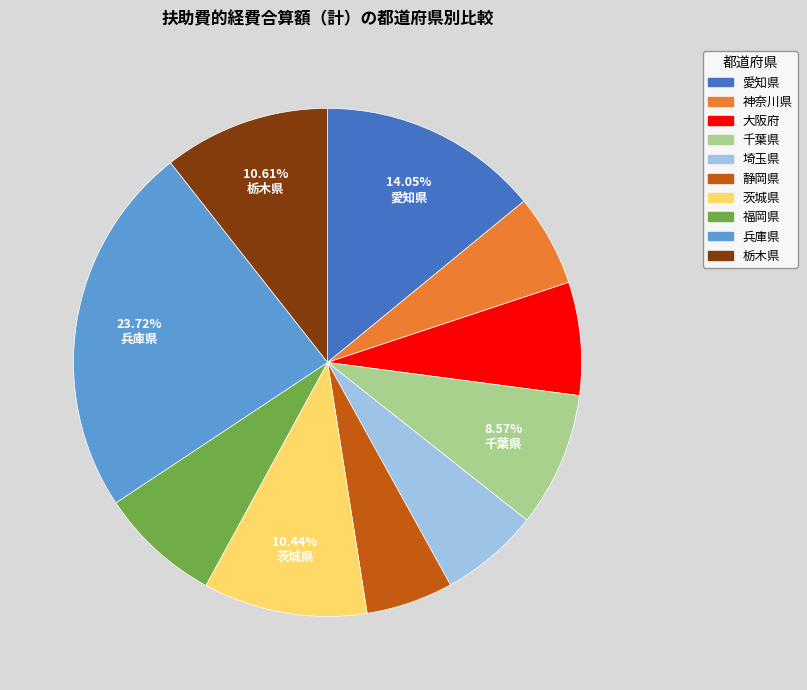

Is there any slice that represents more than half of the pie?

No